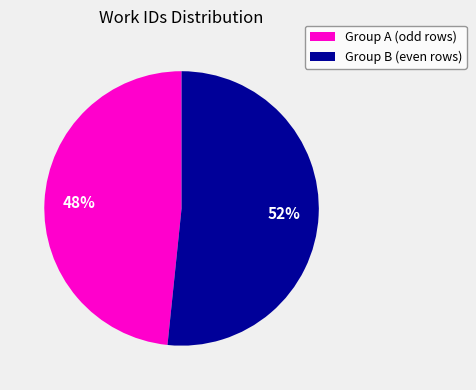

To the nearest percent, what is the average slice percentage?

50%